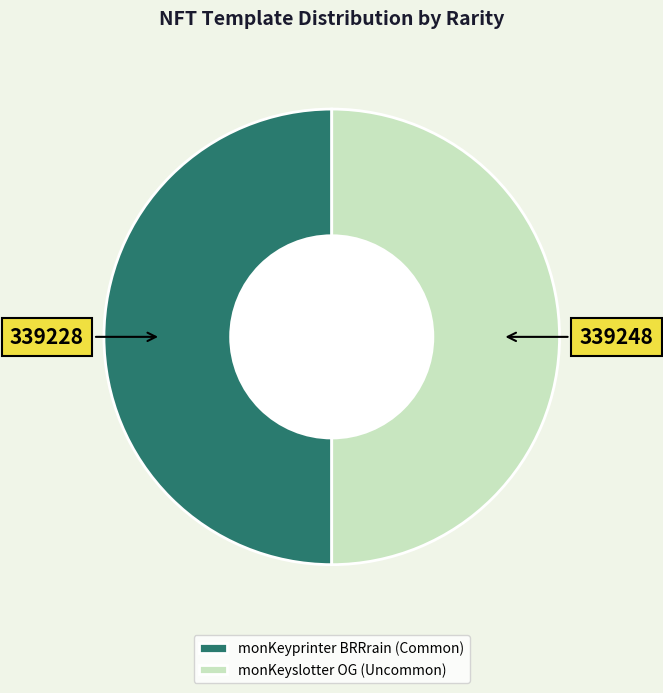

Is the sum of monKeyslotter OG (Uncommon) and monKeyprinter BRRrain (Common) greater than half?

Yes